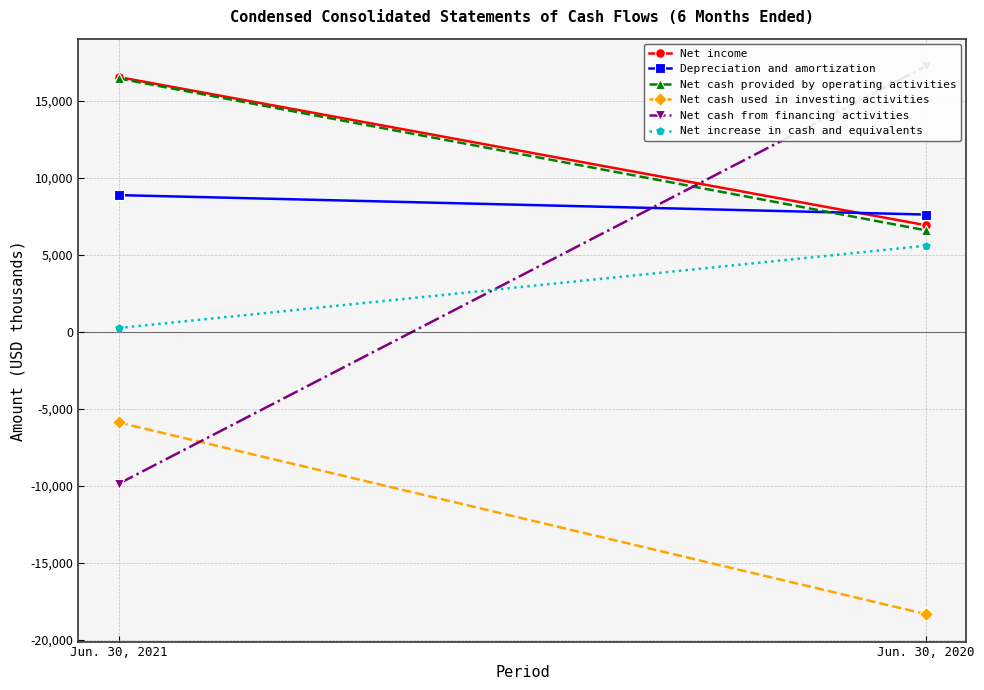

The Net income series shows 9306 at Jun. 30, 2020. True or false?

False